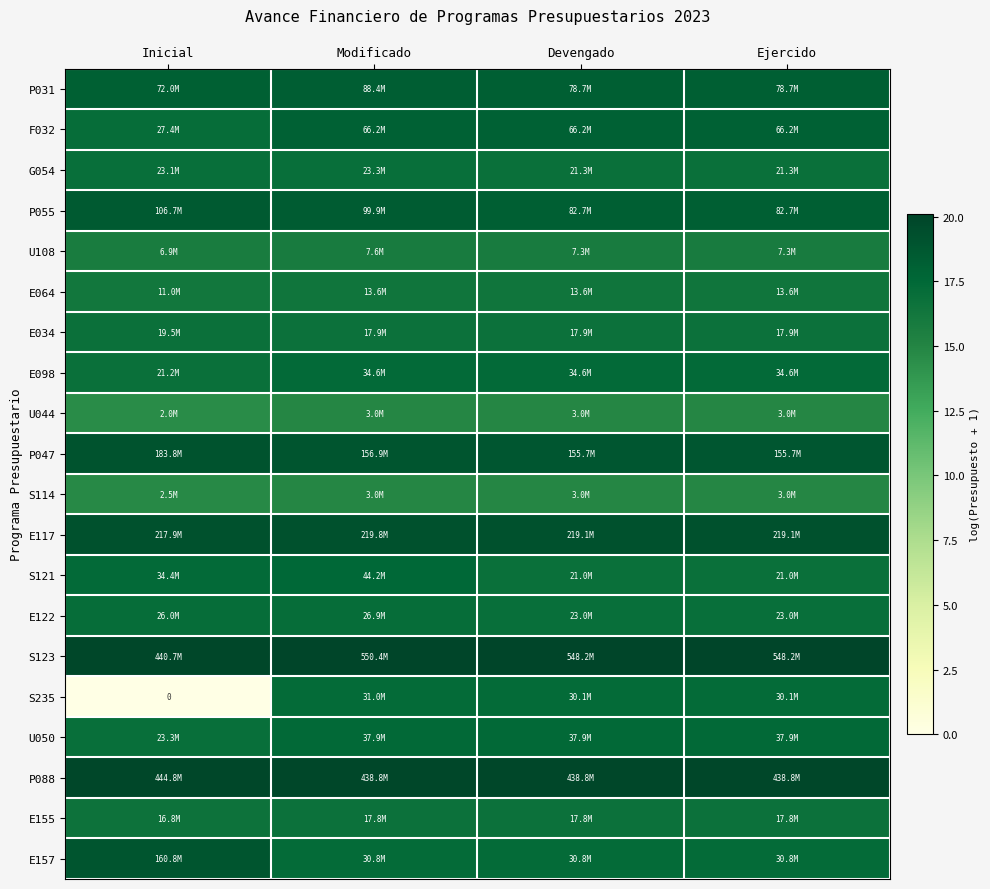

Is the value of S114 at Modificado greater than the value of E117 at Devengado?

No